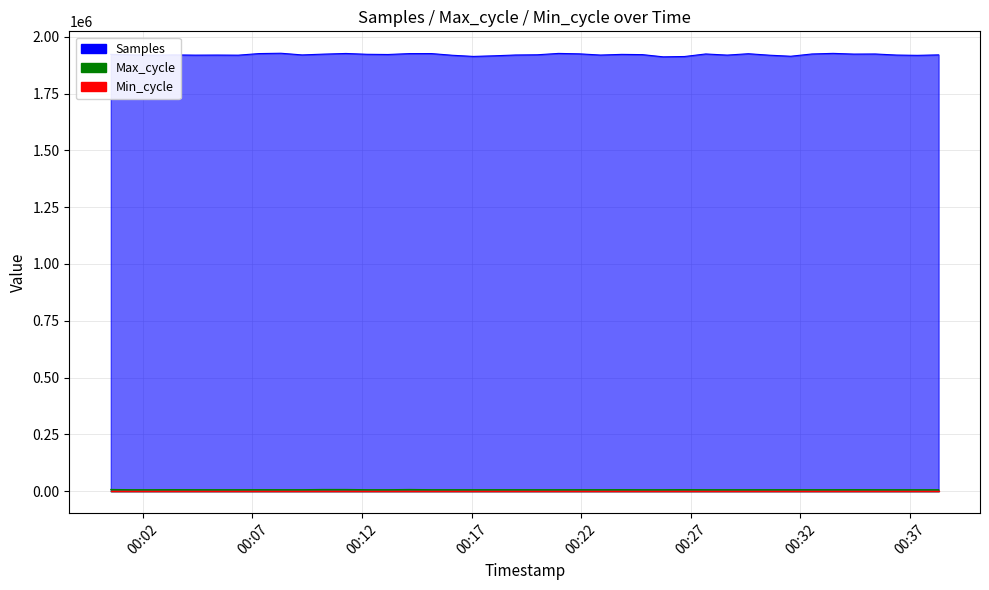

Which series has the largest total across all categories?

Samples